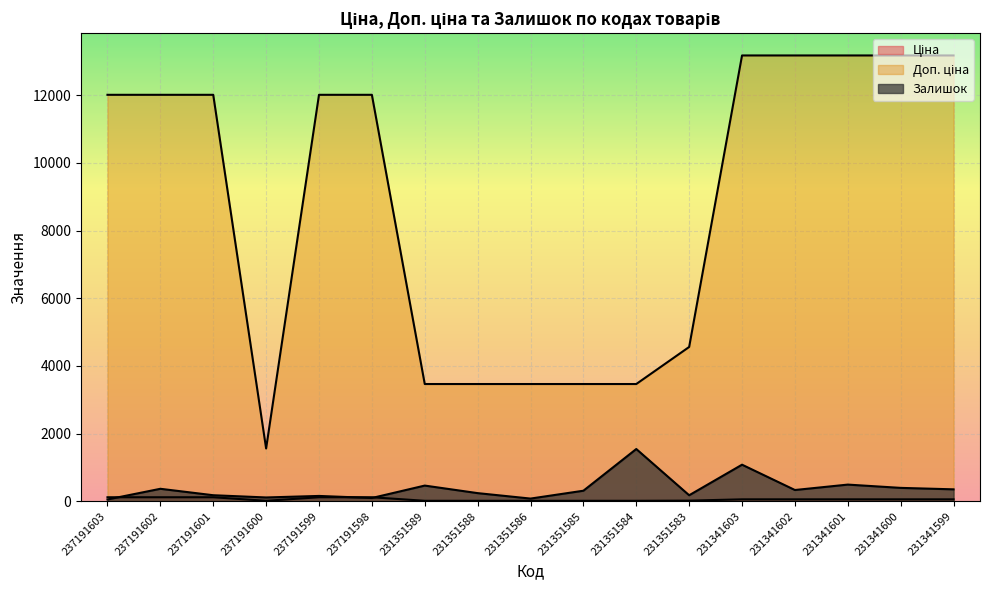

True or false: Залишок and Доп. ціна intersect in this chart.

False